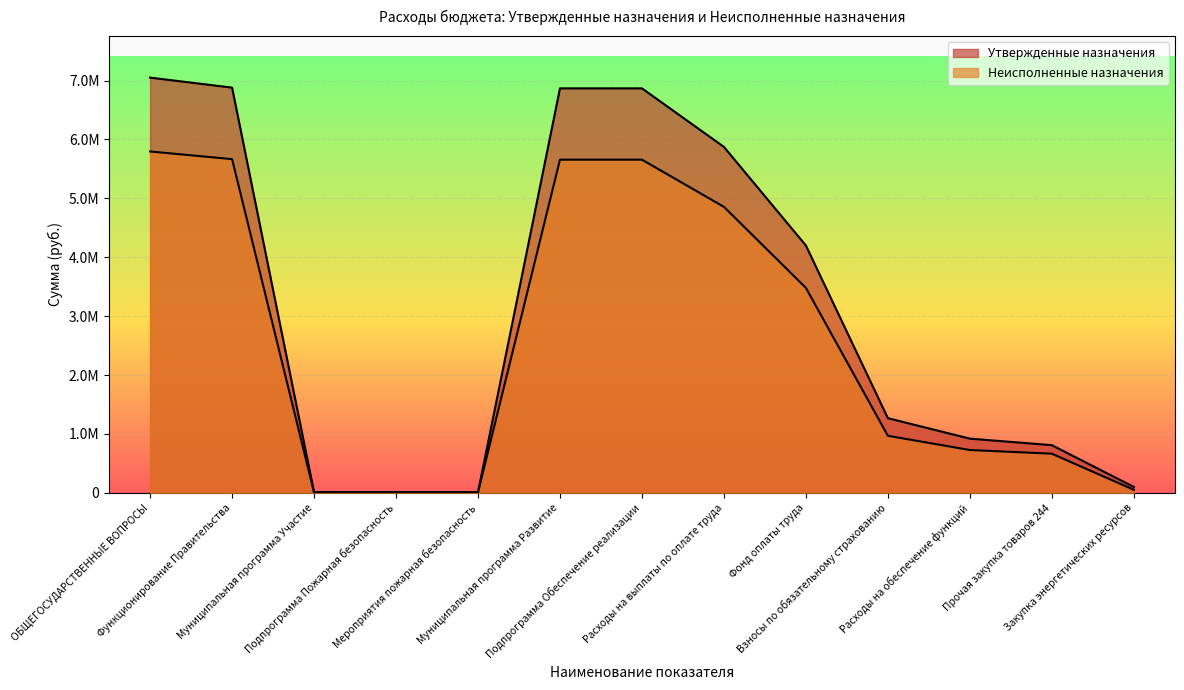

What are all the series names shown in the legend?

Утвержденные назначения, Неисполненные назначения